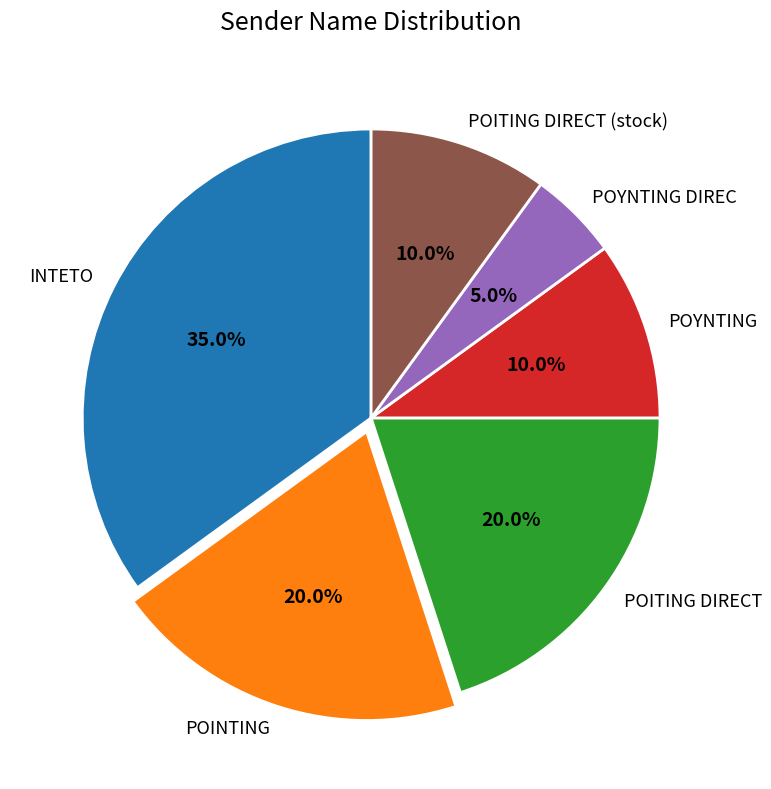

To the nearest percent, what is the difference between the largest and smallest slice percentages?

30%